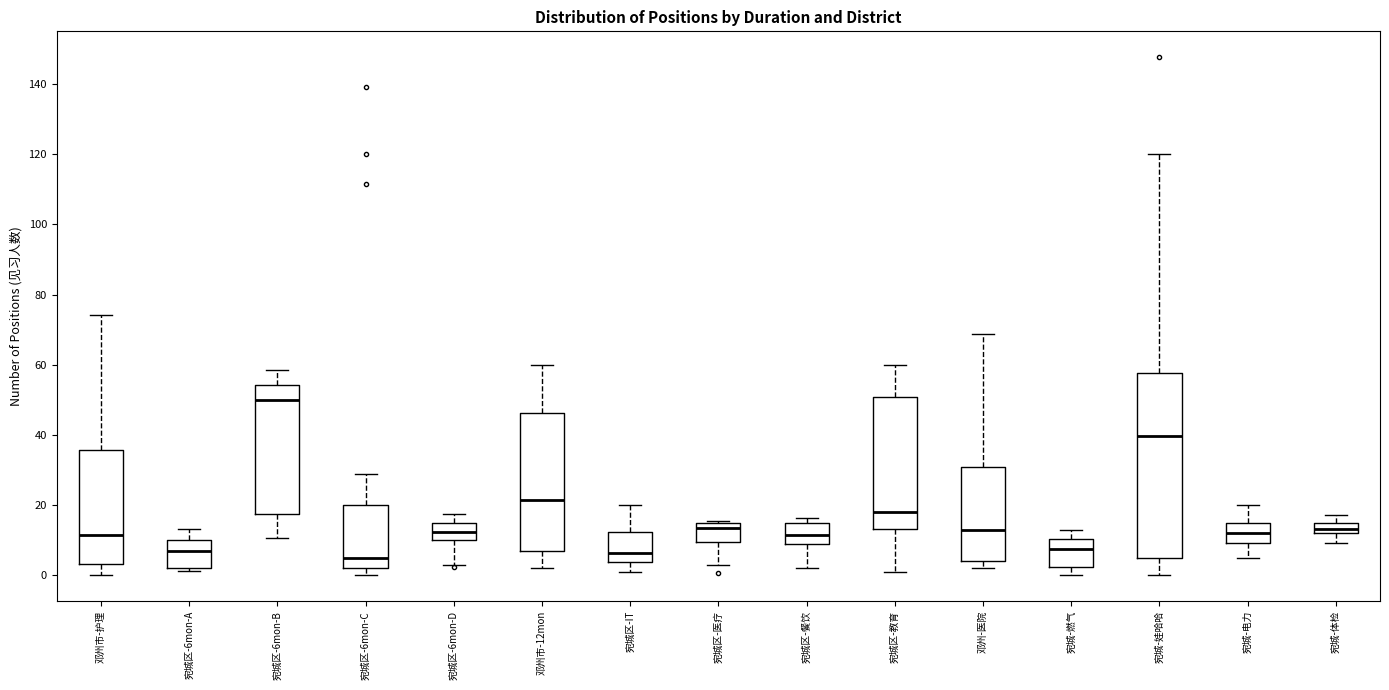

Reading left to right, transcribe this box plot: for each box, give where its median line is, the range the box spans, and where its two whiskers end, as read against the y-axis. The values are not printed on the chart, so give them approximately, as read against the axis.

邓州市-护理: median 12, box 4 to 36, whiskers 0 to 74
宛城区-6mon-A: median 6, box 2 to 10, whiskers 2 (just below the box's lower edge) to 14
宛城区-6mon-B: median 50, box 18 to 54, whiskers 10 to 58
宛城区-6mon-C: median 6, box 2 to 20, whiskers 0 to 28
宛城区-6mon-D: median 12, box 10 to 16, whiskers 4 to 18
邓州市-12mon: median 22, box 6 to 46, whiskers 2 to 60
宛城区-IT: median 6, box 4 to 12, whiskers 0 to 20
宛城区-医疗: median 14, box 10 to 16, whiskers 4 to 16
宛城区-餐饮: median 12, box 8 to 14, whiskers 2 to 16
宛城区-教育: median 18, box 14 to 50, whiskers 0 to 60
邓州-医院: median 14, box 4 to 30, whiskers 2 to 68
宛城-燃气: median 8, box 2 to 10, whiskers 0 to 12
宛城-娃哈哈: median 40, box 4 to 58, whiskers 0 to 120
宛城-电力: median 12, box 10 to 16, whiskers 4 to 20
宛城-体检: median 14, box 12 to 16, whiskers 10 to 18